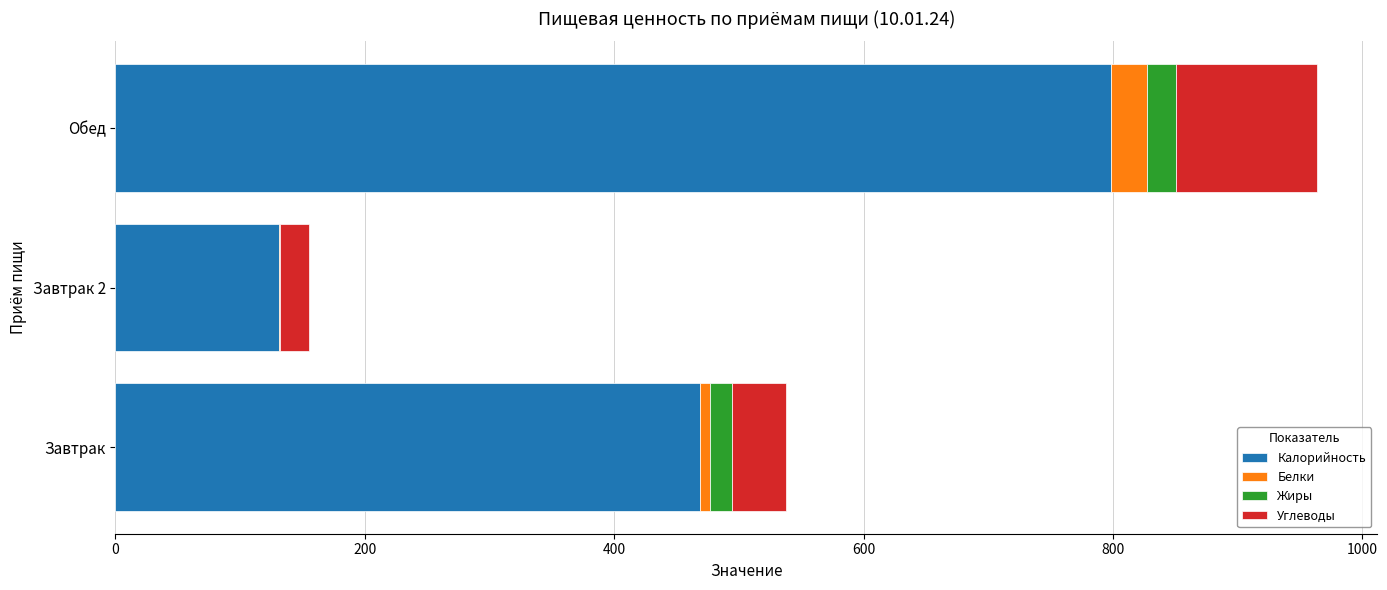

What is the highest value of the Калорийность series?

798.0